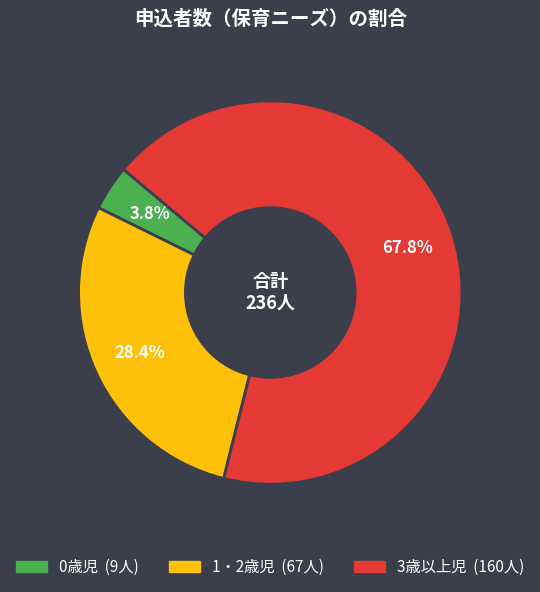

Is it true that 3歳以上児 is 68% of the pie?

True